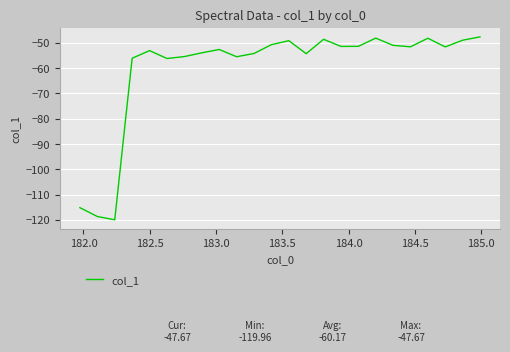

How many interior local peaks (higher than both neighbors) does the data have?

6